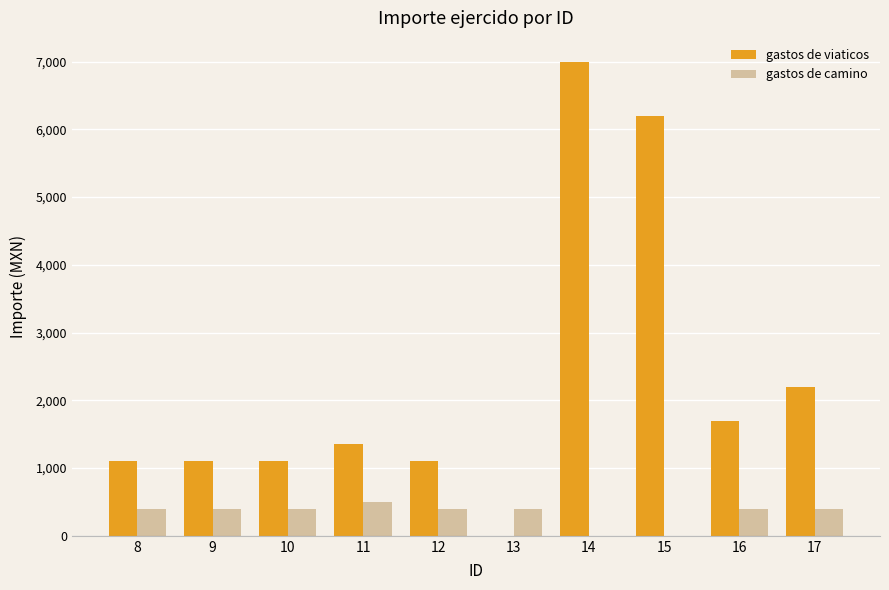

How many groups of bars are there?

10